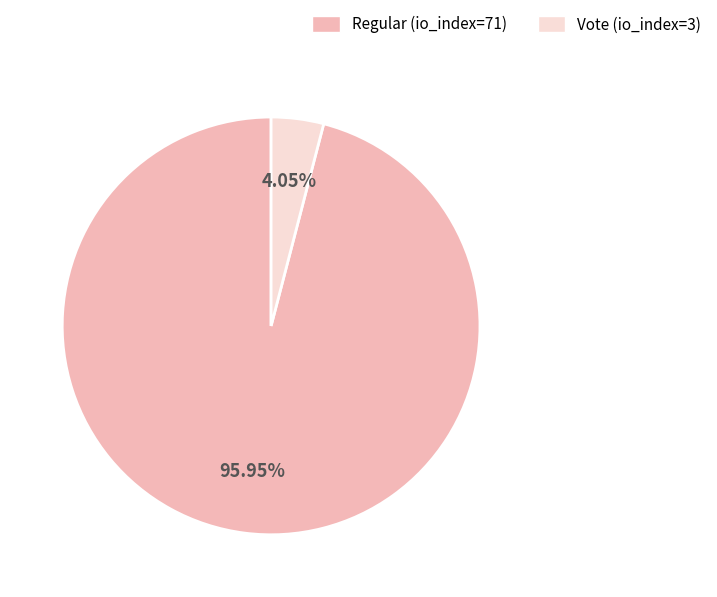

Combined, what portion of the pie is Vote (io_index=3) and Regular (io_index=71)?

100.0%